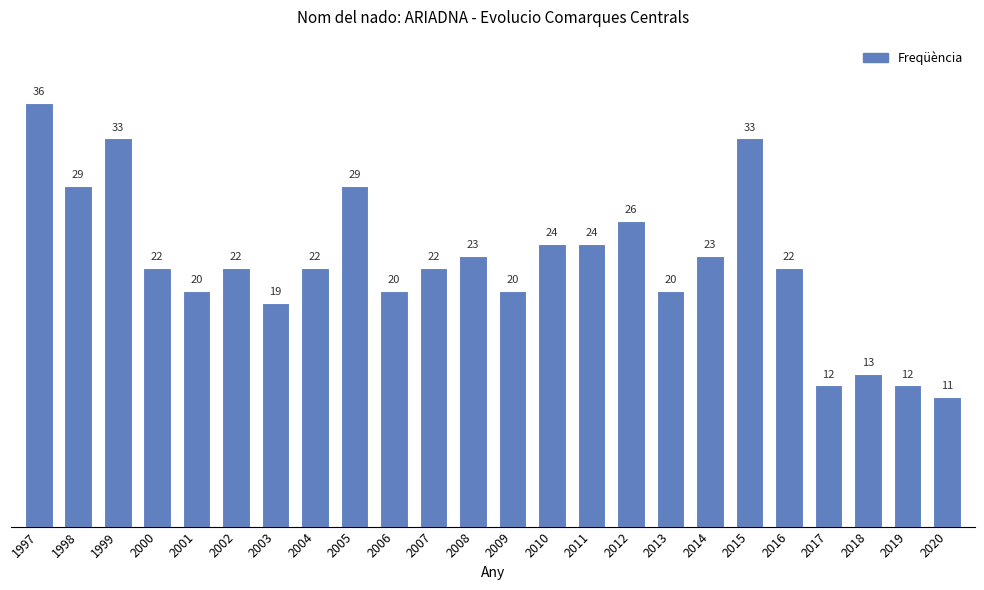

What is the sum of all values?

537